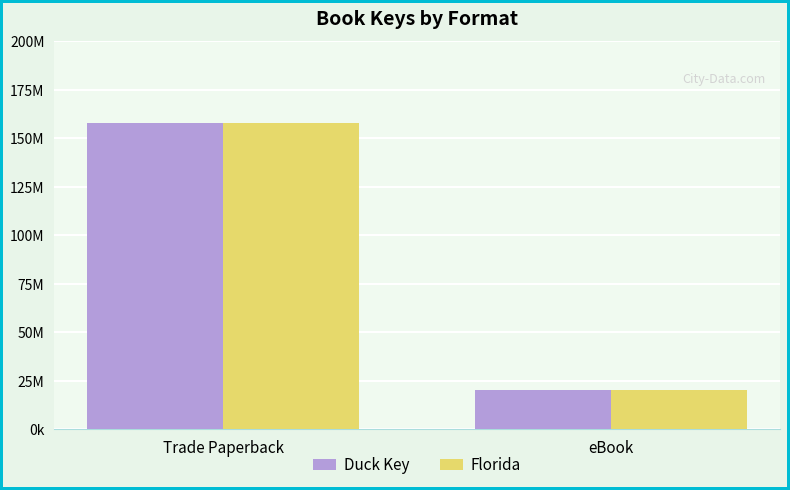

Are the bars horizontal?

No